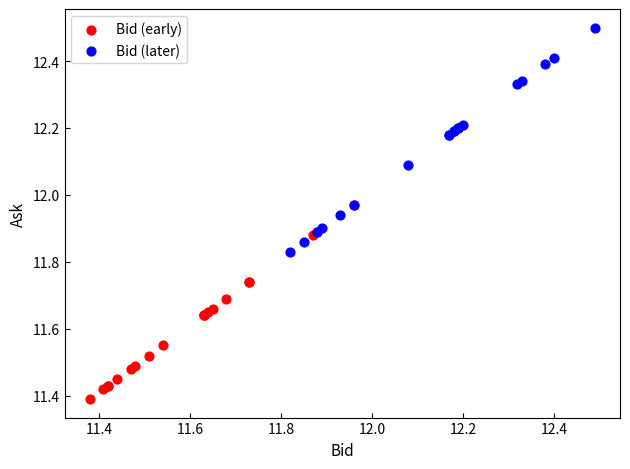

Which series has the widest spread of Y values?

Bid (later)